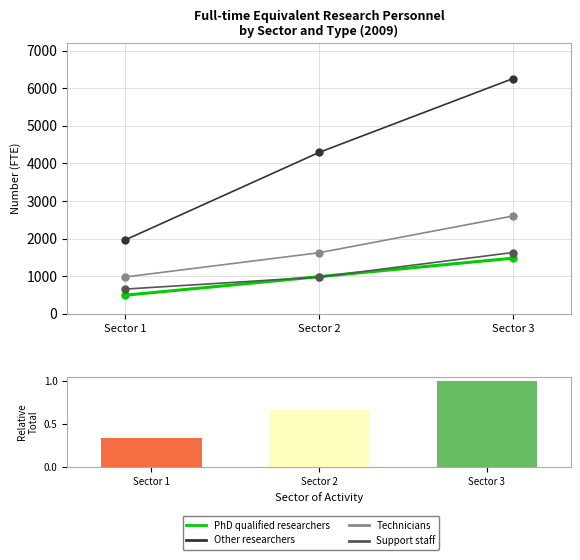

What is the greatest value displayed?

6256